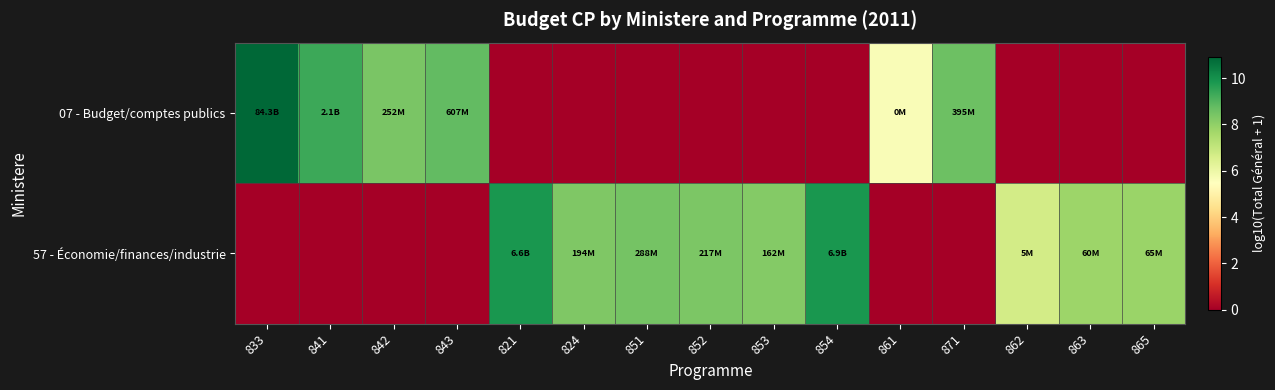

What is the greatest value displayed?

10.9